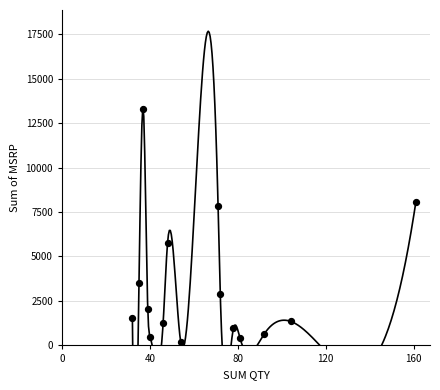

What is the ratio of the value at 46 to the value at 39?

0.6